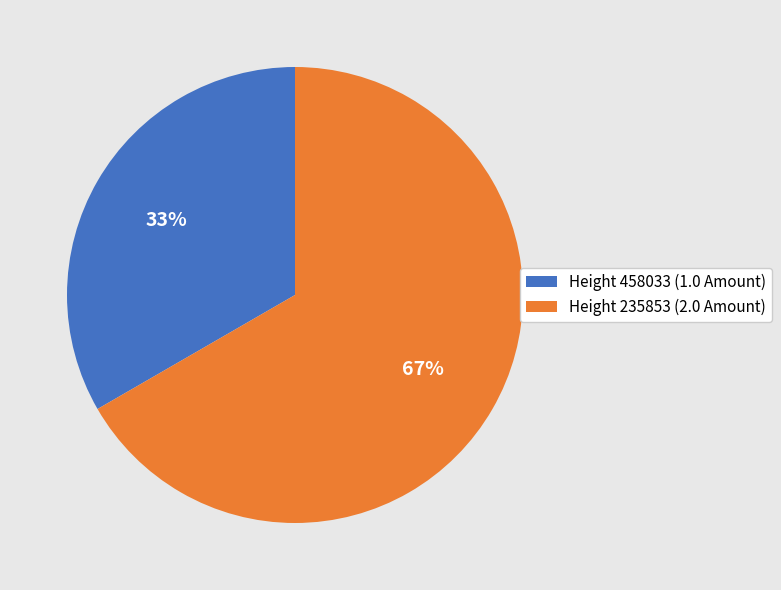

Combined, do Height 458033 (1.0 Amount) and Height 235853 (2.0 Amount) account for over 50%?

Yes